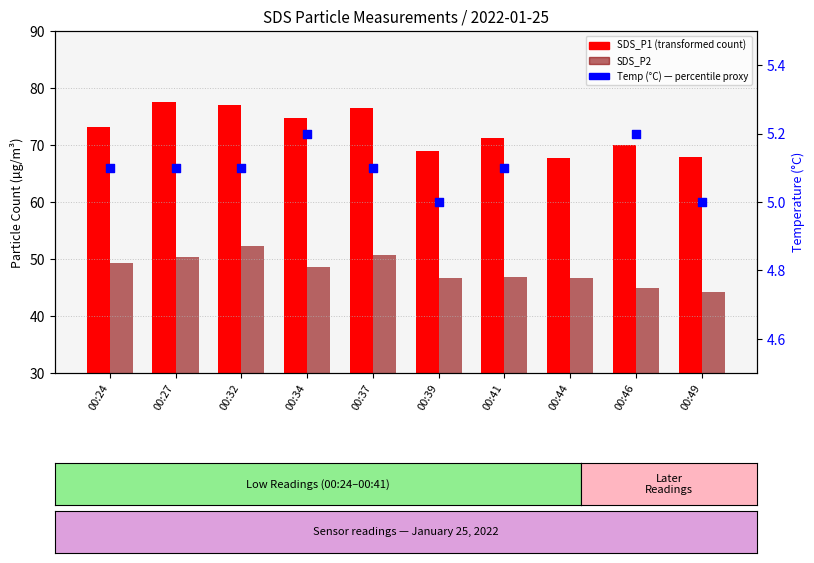

Which series has the largest total across all categories?

SDS_P1